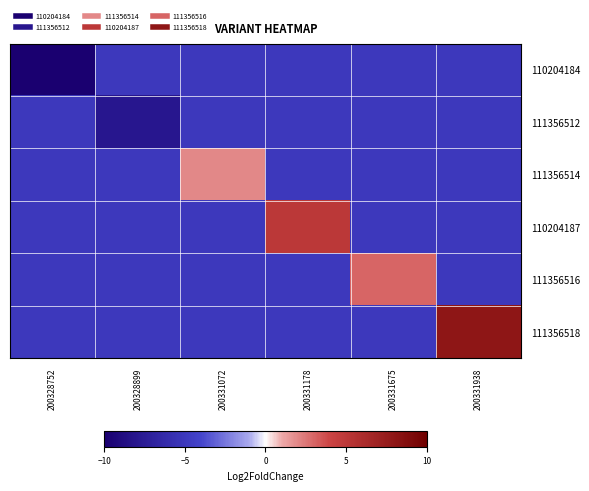

Between 200331072 and 200331938, which is larger?

200331072